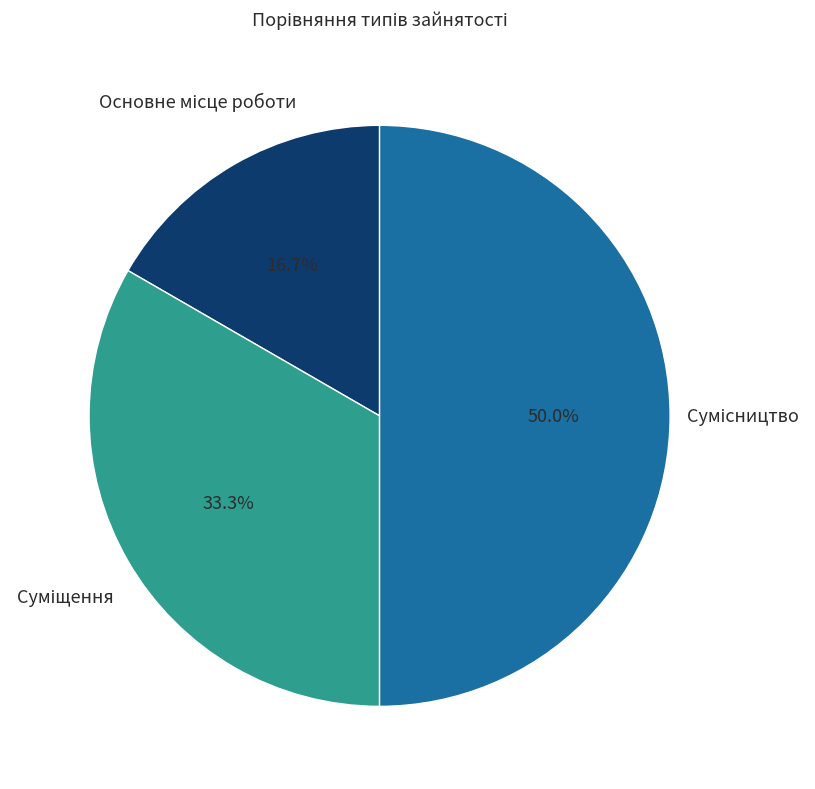

How many slices are in this pie chart?

3